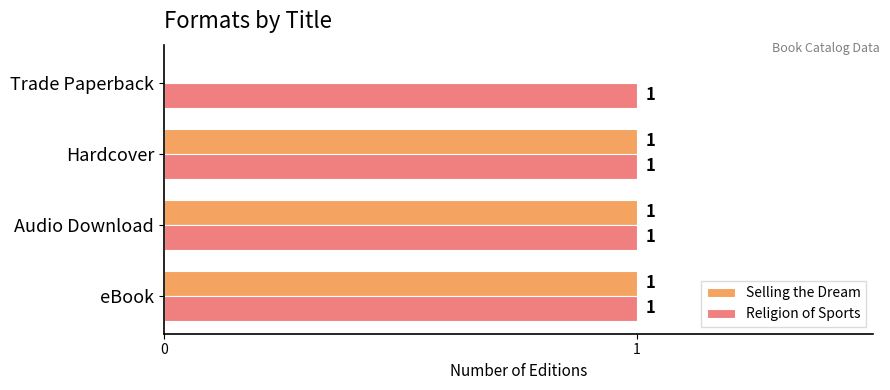

At which label is Selling the Dream closest to 0?

Trade Paperback